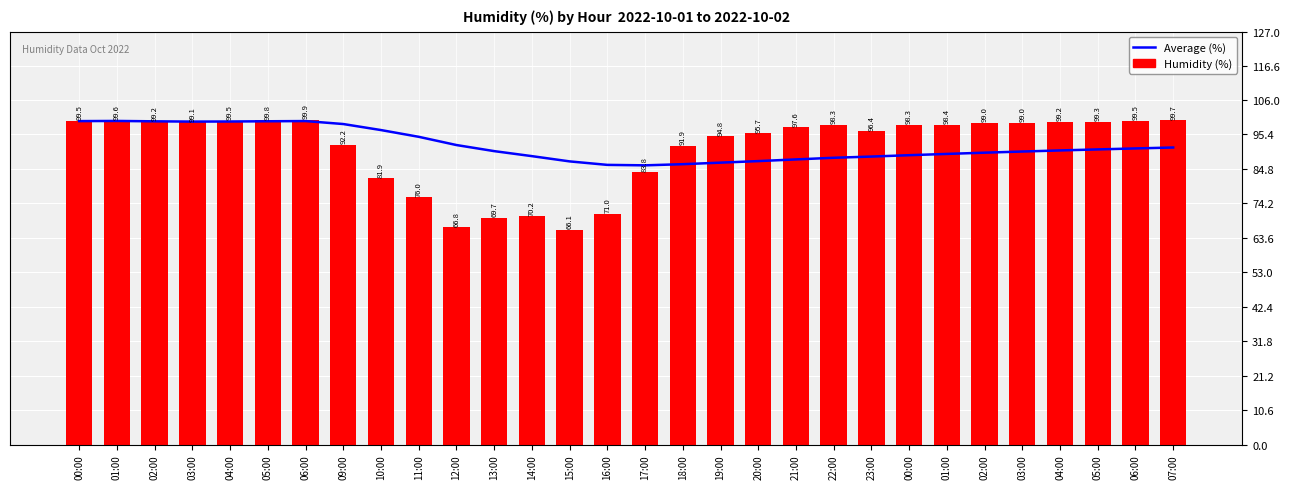

Which label corresponds to the largest value in the chart?

06:00